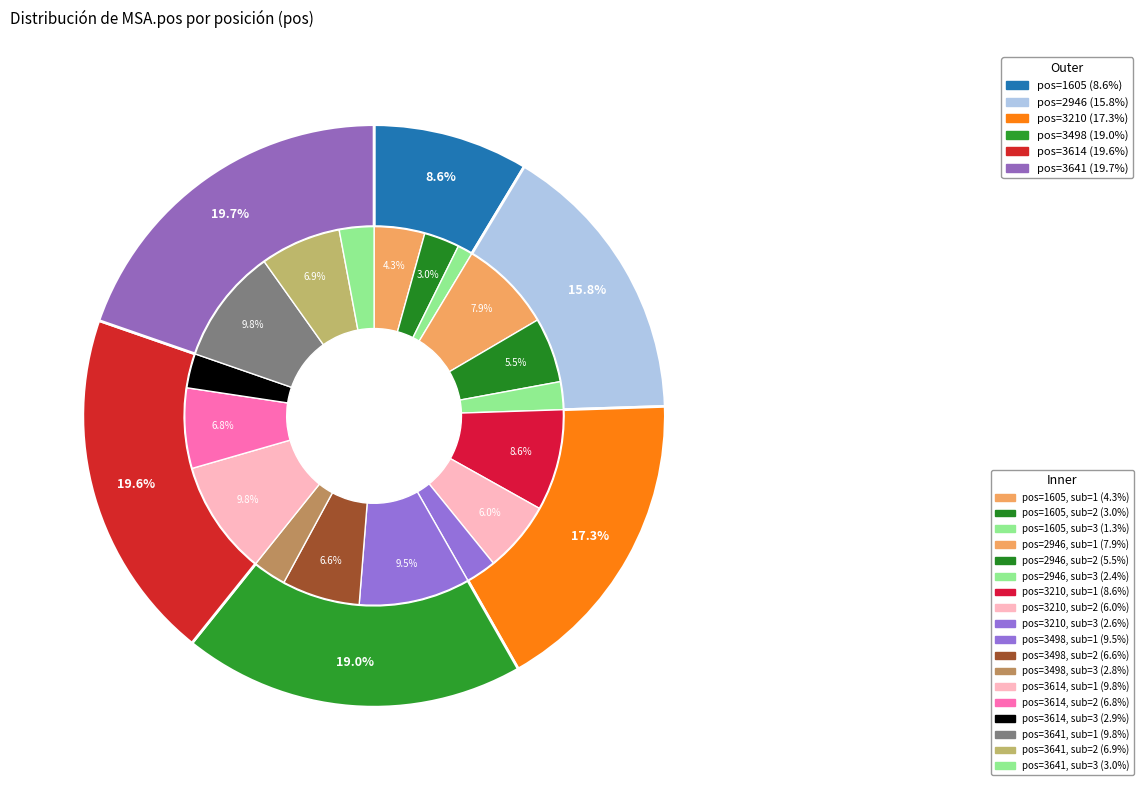

The 2946 slice represents 27% of the pie. True or false?

False